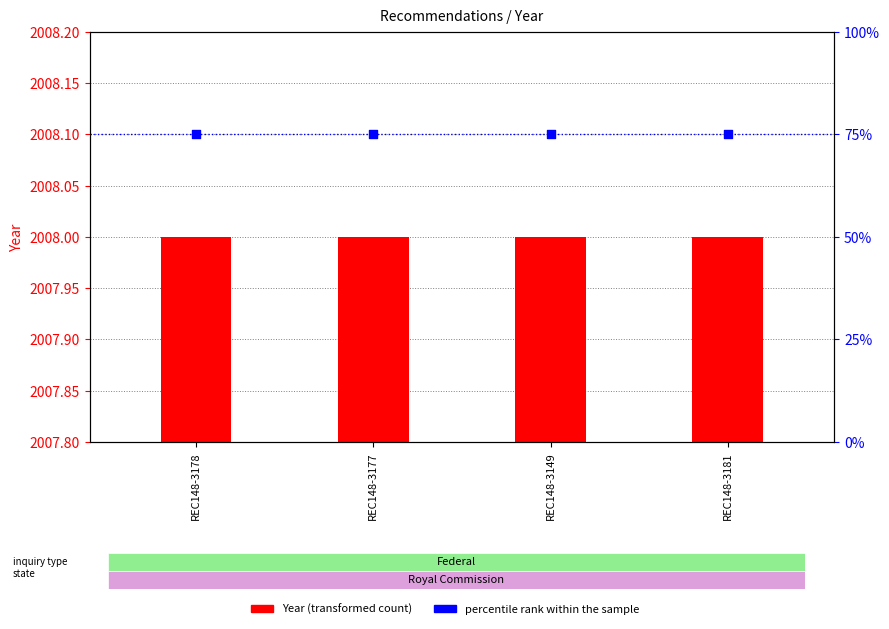

Which series reaches the minimum Y coordinate?

percentile rank within the sample